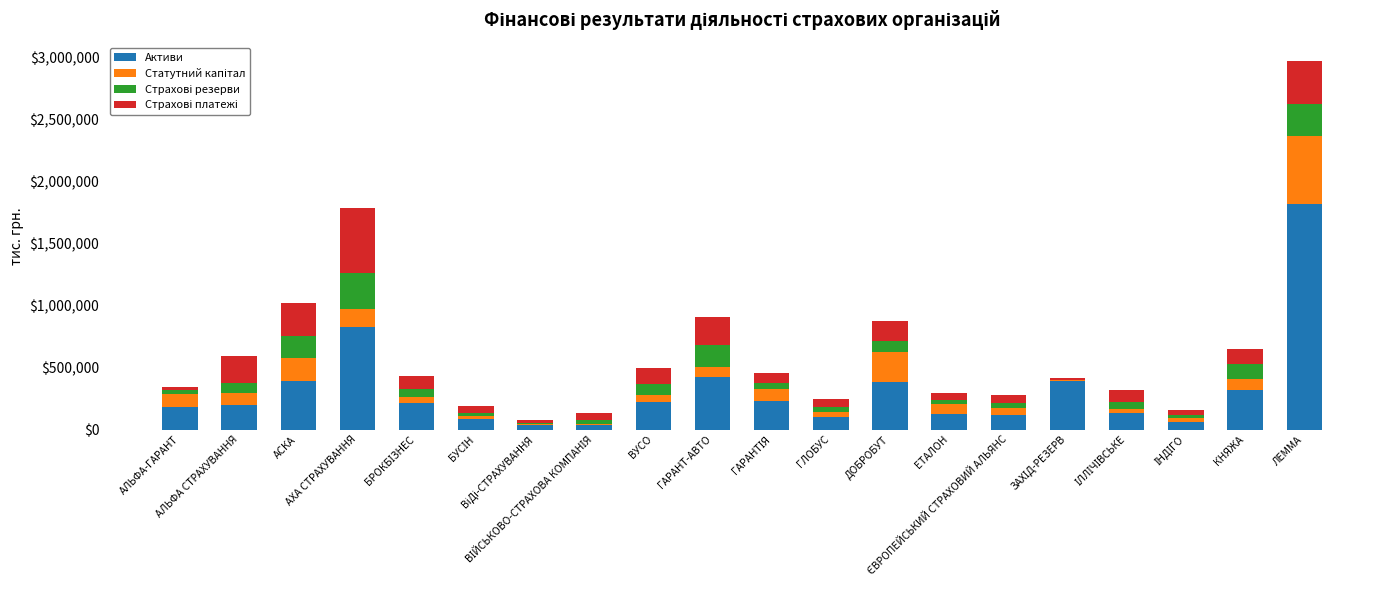

How many categories are shown in the chart?

20